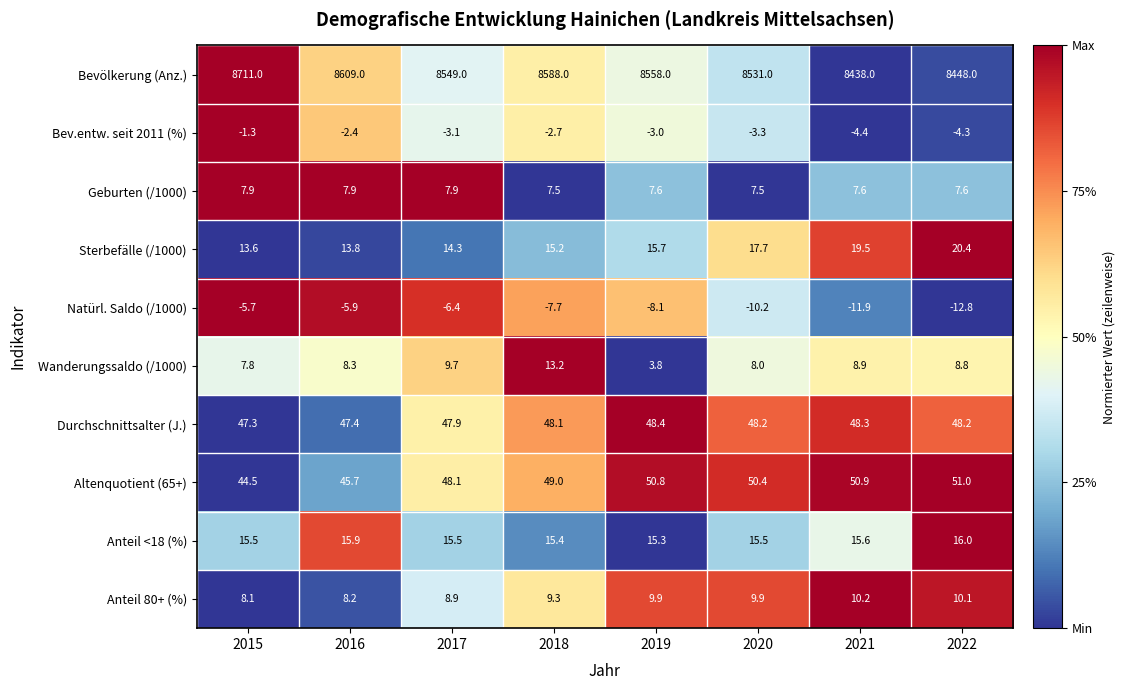

What is the difference between the maximum and minimum values in the Anteil <18 (%) series?

0.7